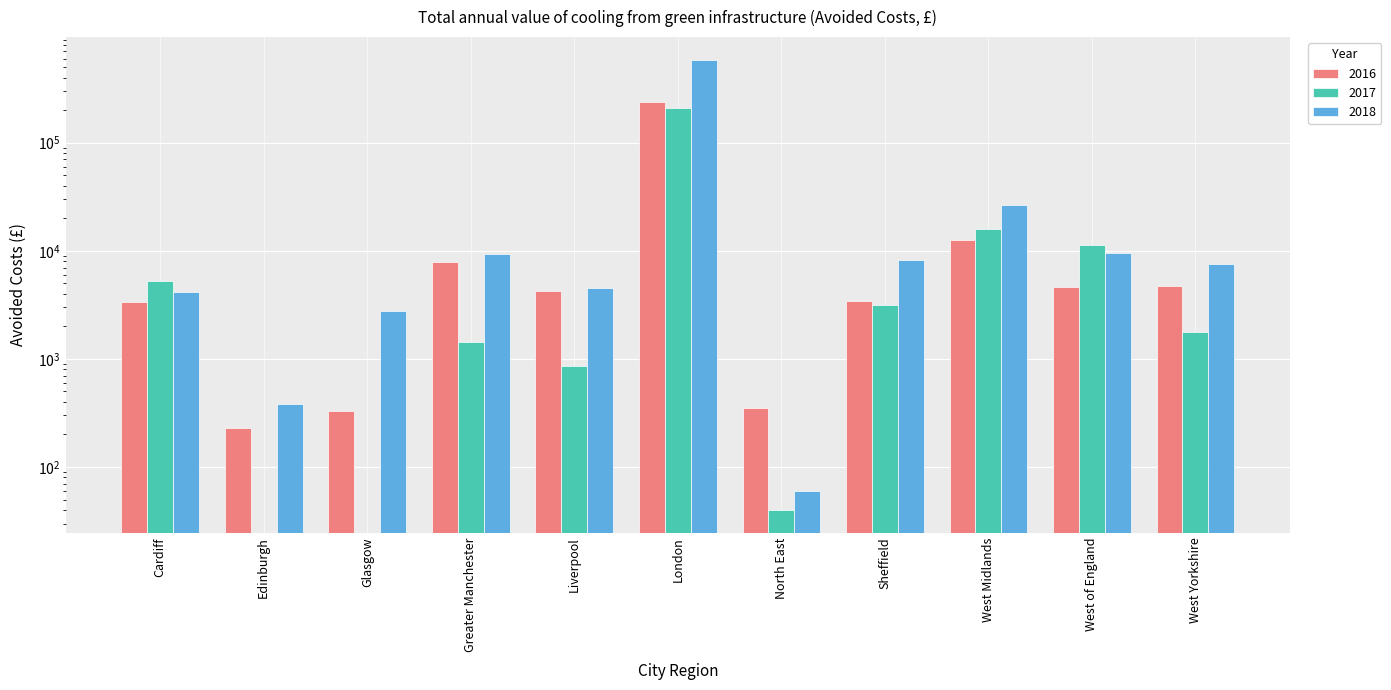

Which series has the largest total across all categories?

2018